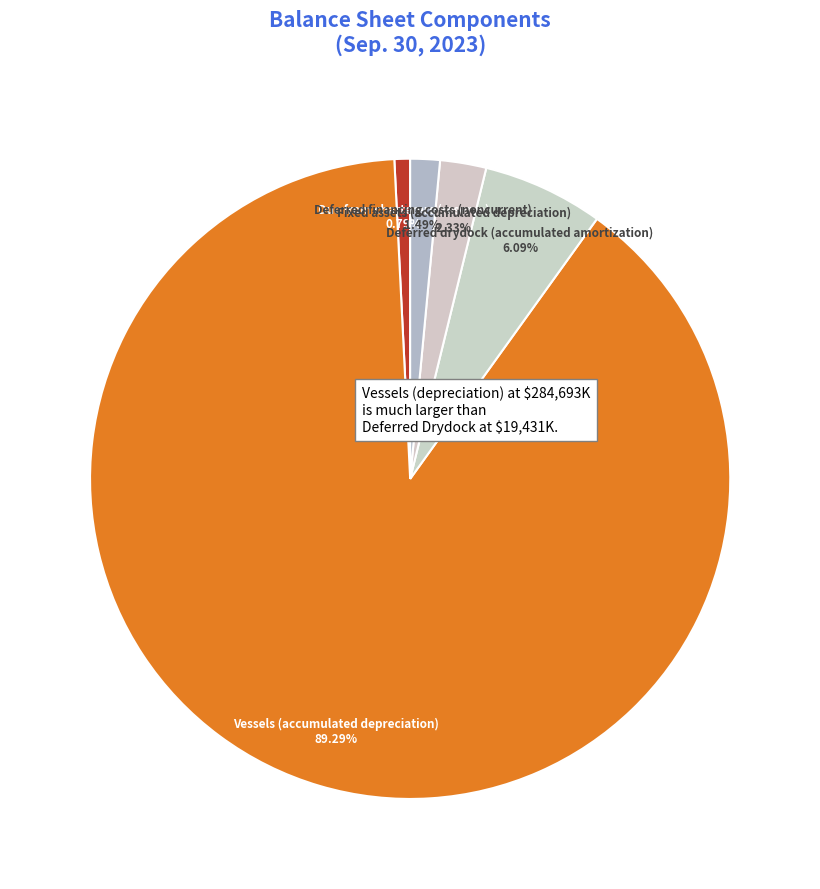

Which slice is the largest?

Vessels (accumulated depreciation)